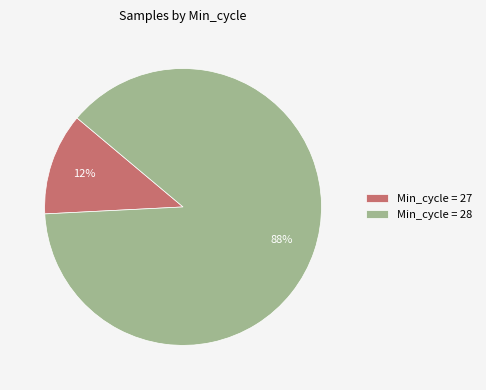

Is it true that Min_cycle = 27 is 25% of the pie?

False